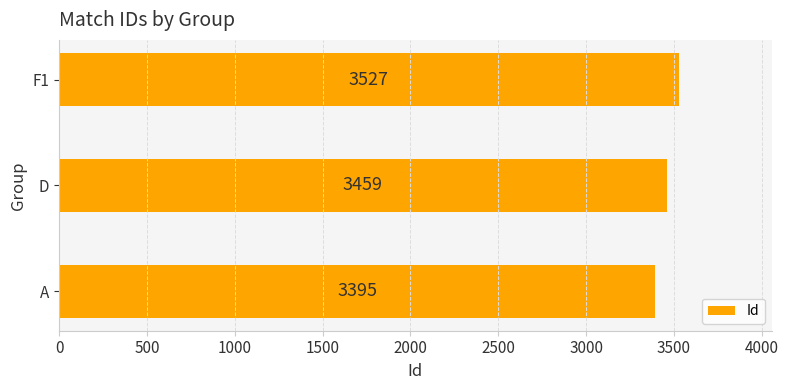

Count the values in the range 3395 to 3527.

3